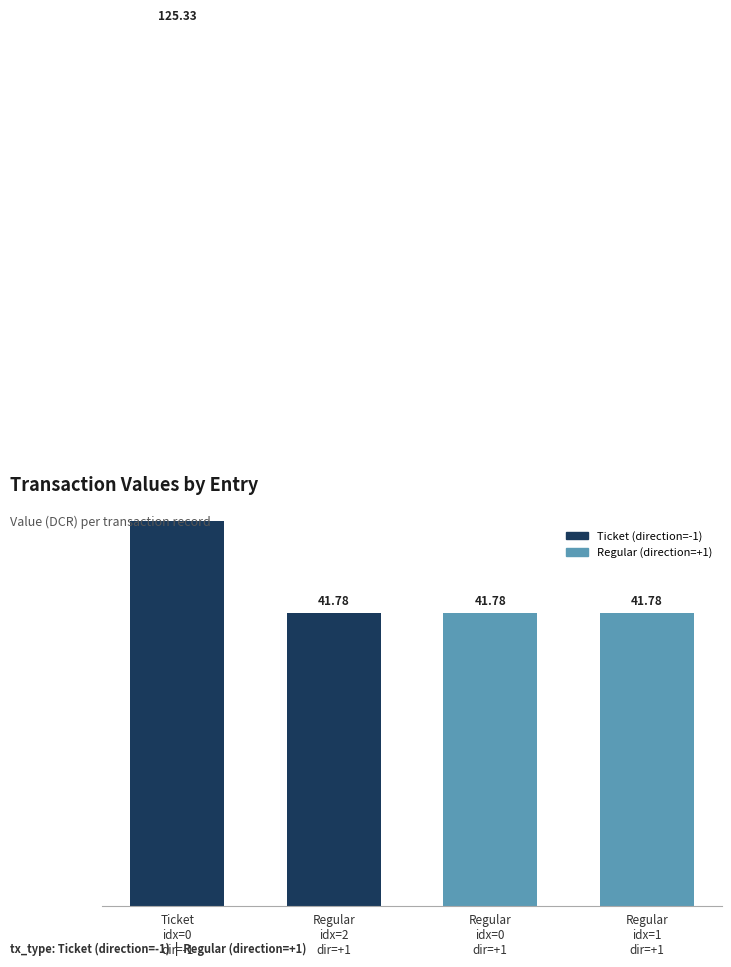

Rank the categories by value from lowest to highest.

Regular
idx=2
dir=+1, Regular
idx=0
dir=+1, Regular
idx=1
dir=+1, Ticket
idx=0
dir=-1